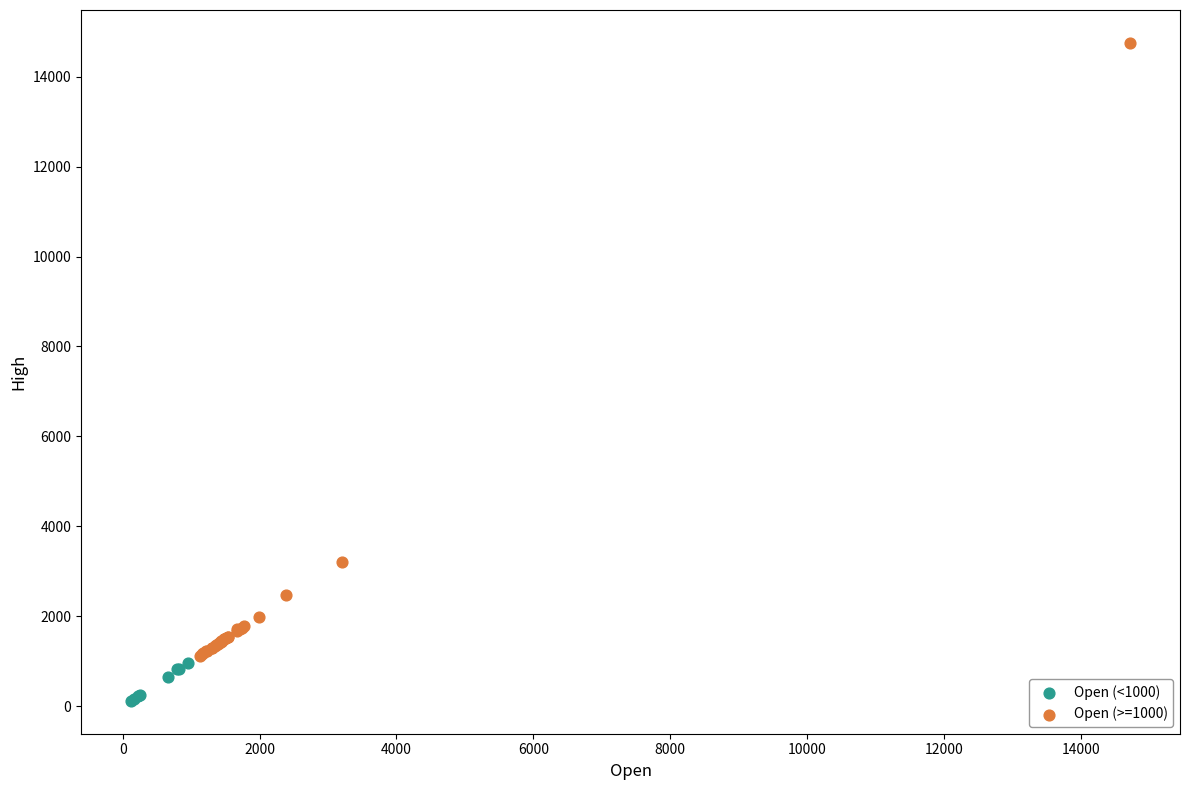

Which series has the largest Y range (max minus min)?

Open (>=1000)